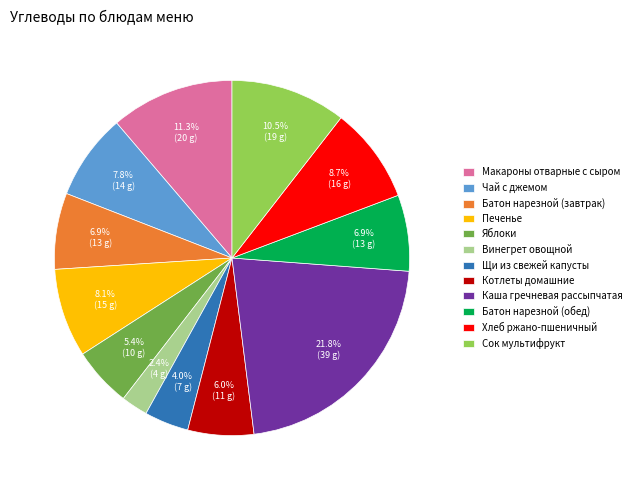

To the nearest percent, what percentage of the pie is Хлеб ржано-пшеничный?

9%